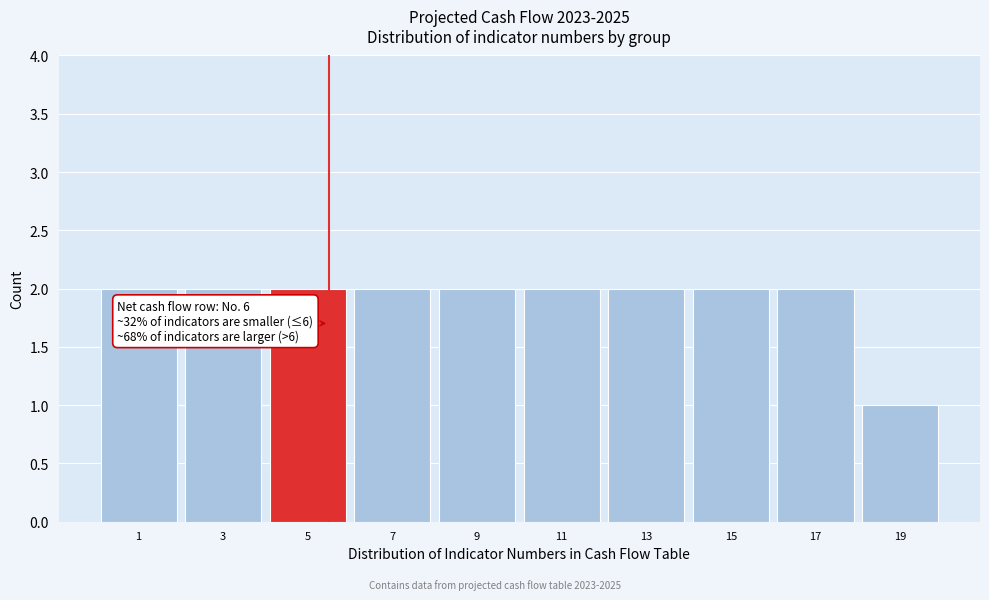

Reading left to right, list all the values displayed in this chart.

2	2	2	2	2	2	2	2	2	1